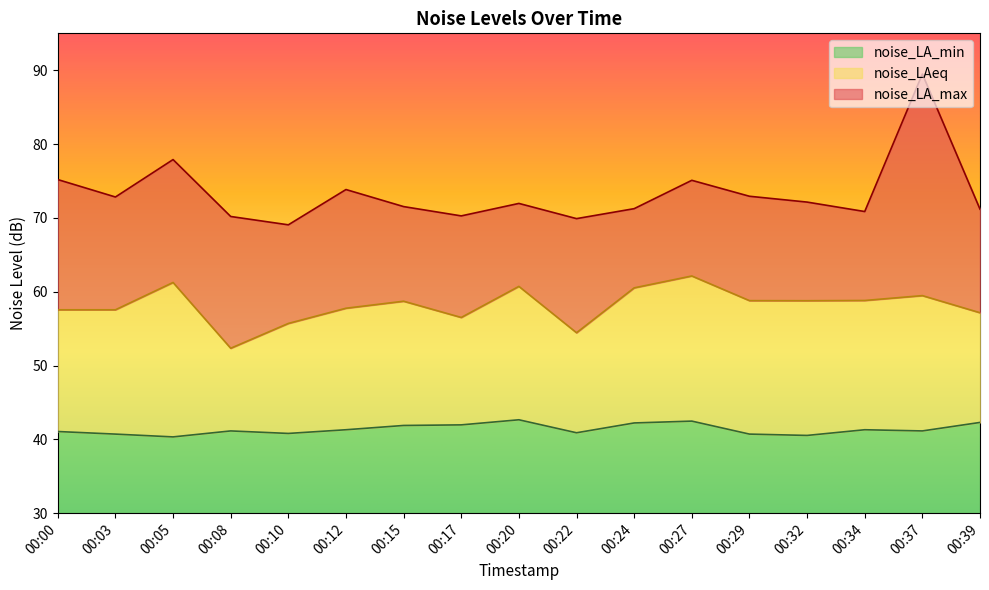

True or false: noise_LA_max and noise_LA_min intersect in this chart.

False